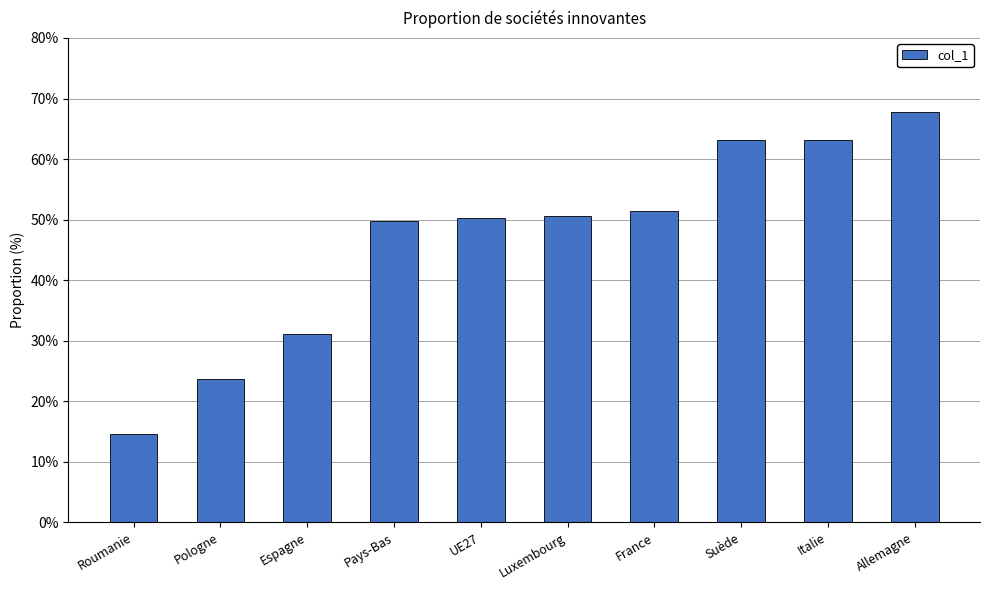

What is the value of the 5th bar from the left?

0.5